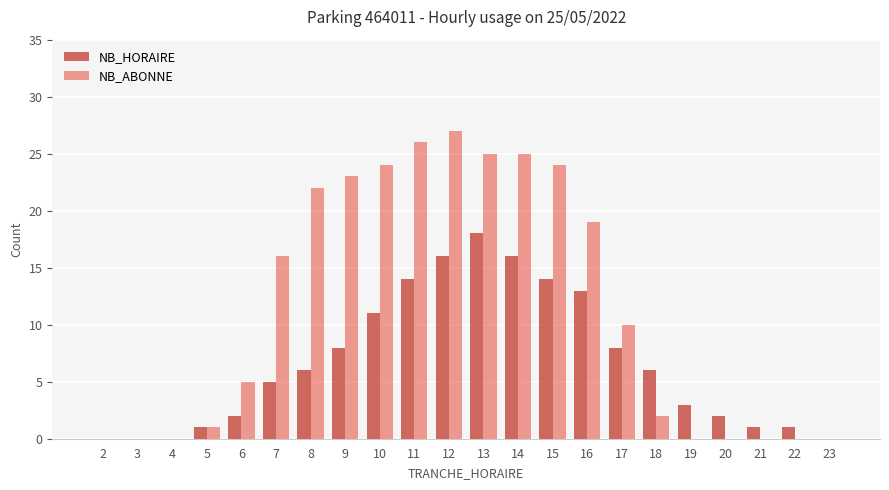

The NB_ABONNE series shows -15 at 22. True or false?

False